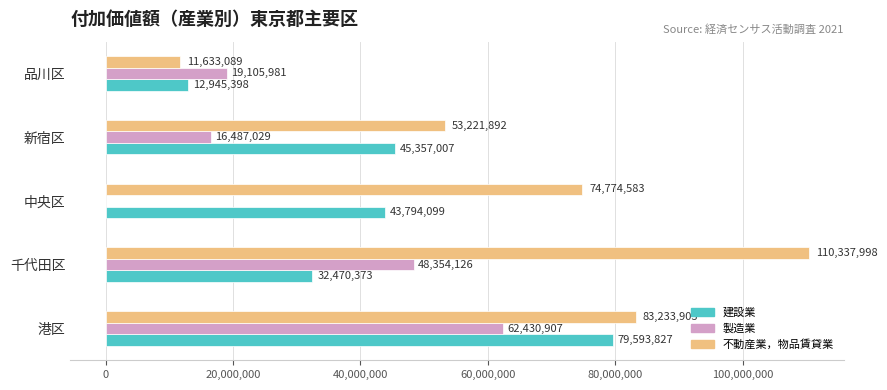

At which label does 不動産業，物品賃貸業 reach its peak?

千代田区